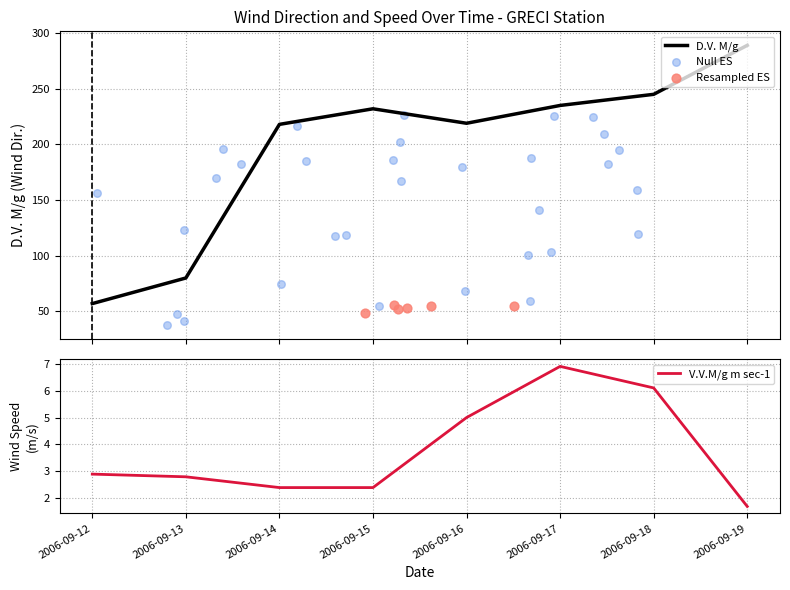

At how many categories does at least one series exceed 258?

1